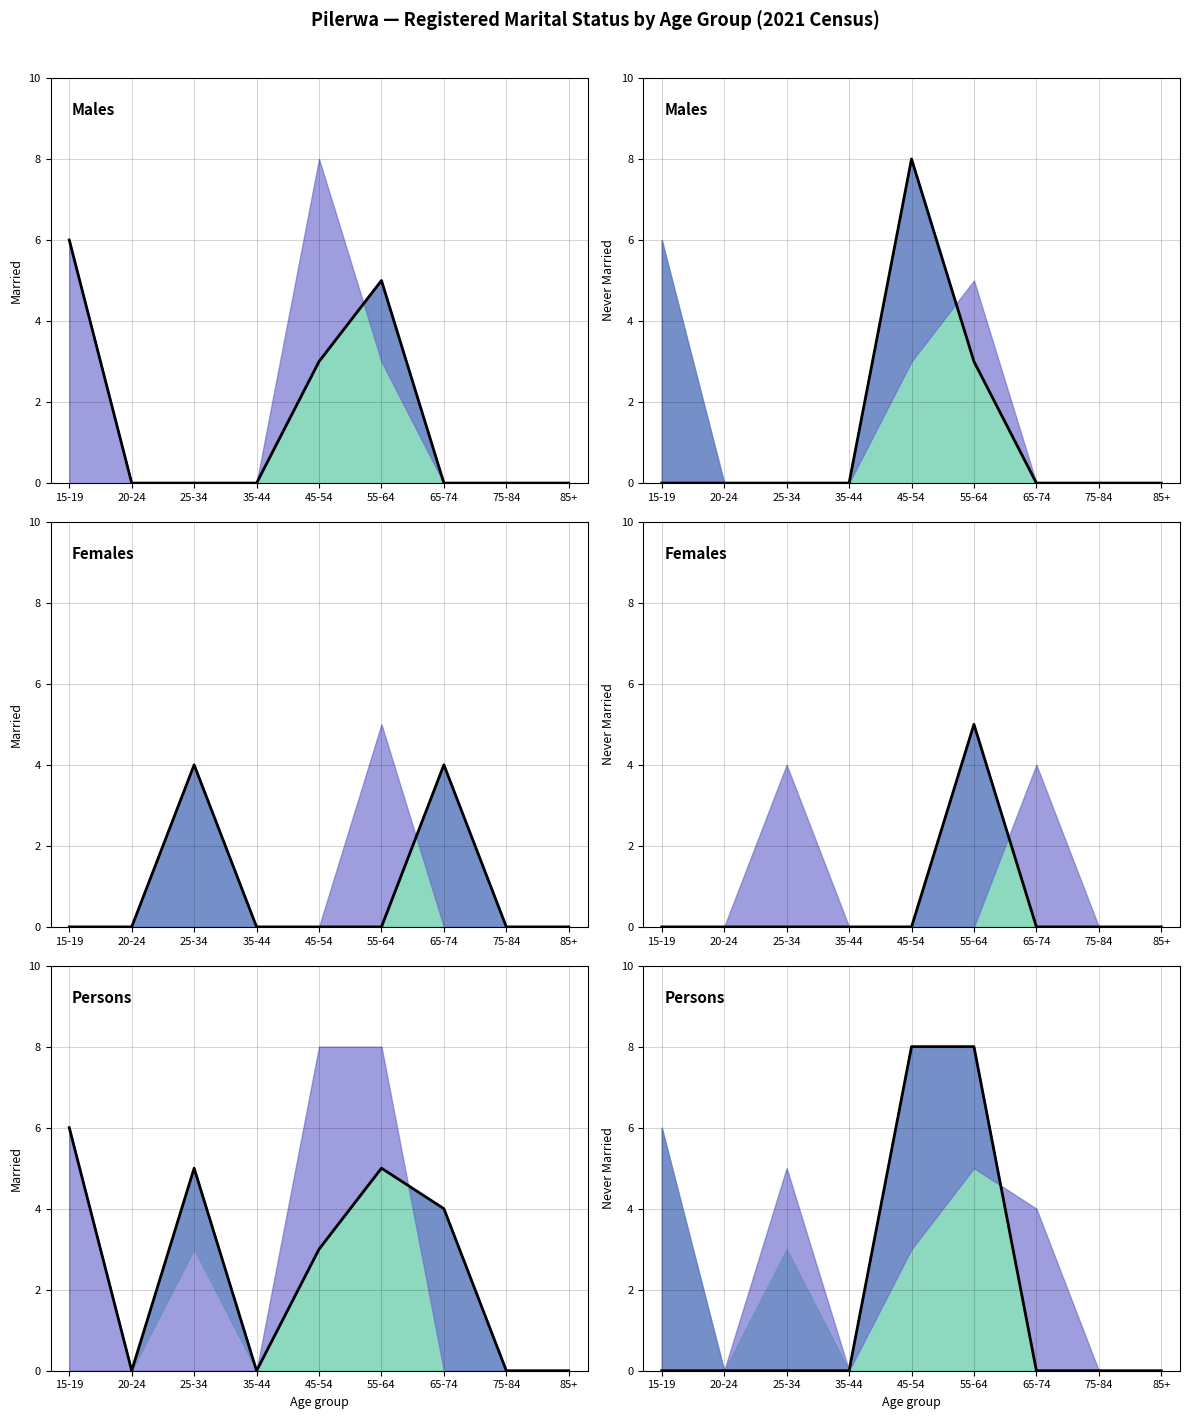

How many distinct data groups are displayed?

1